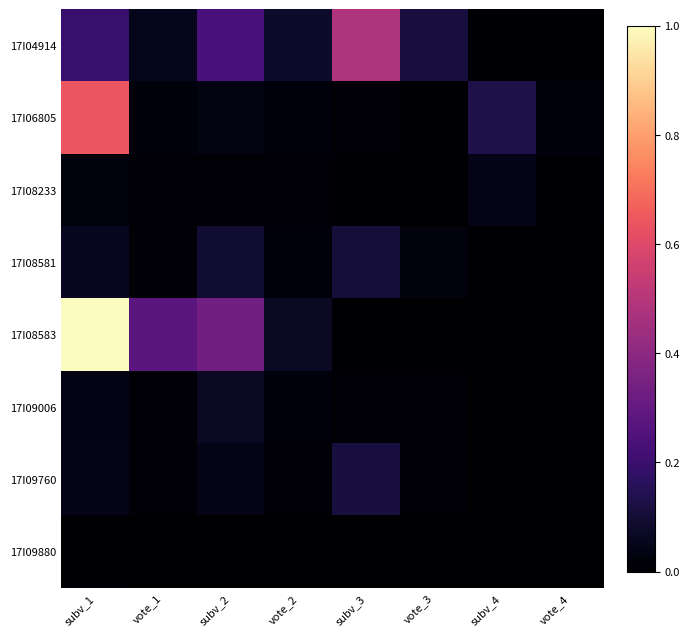

At how many categories does at least one series exceed 0?

8